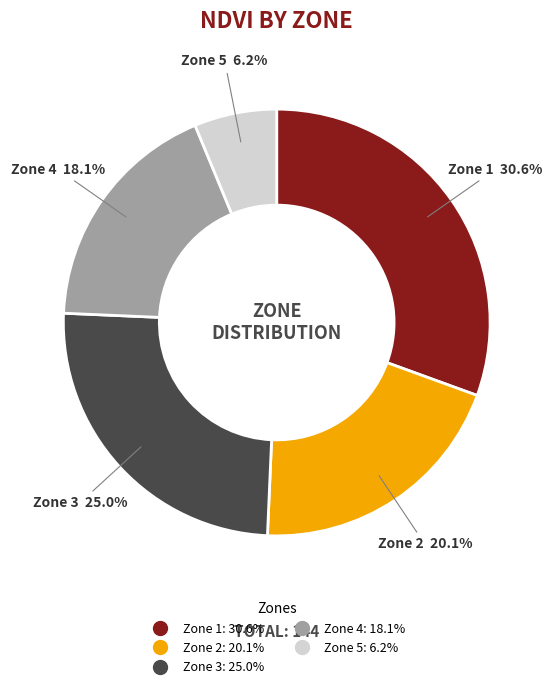

Which slice is the smallest?

Zone 5